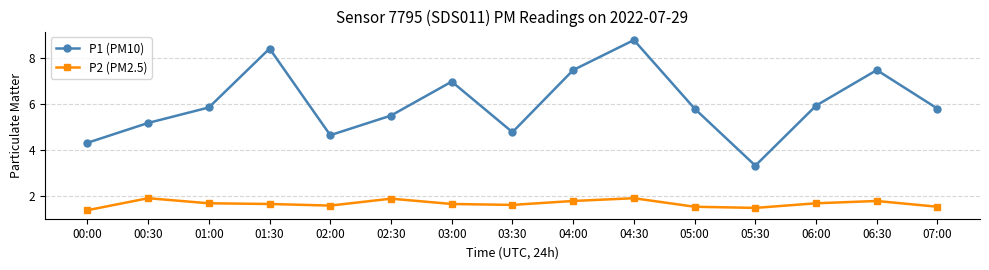

What position from the right is 05:00?

5